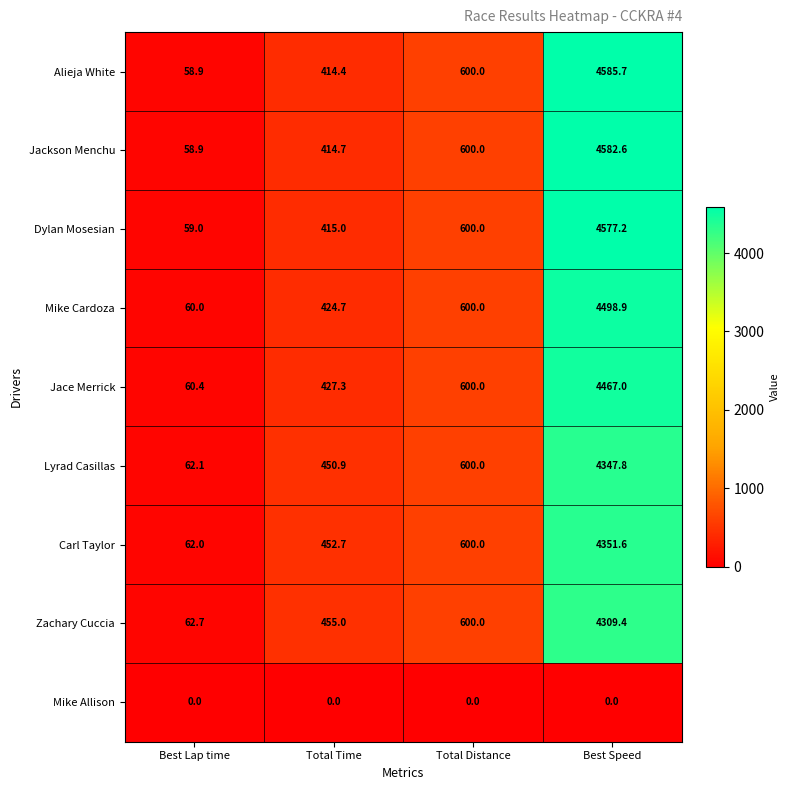

Is the value of Jace Merrick at Total Time greater than the value of Alieja White at Total Time?

Yes